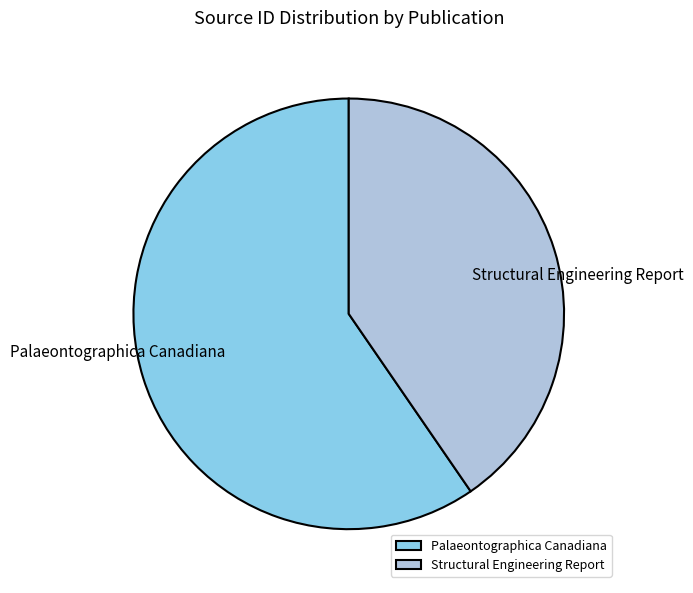

Approximately how many times larger is the value at Structural Engineering Report compared to Palaeontographica Canadiana?

0.7